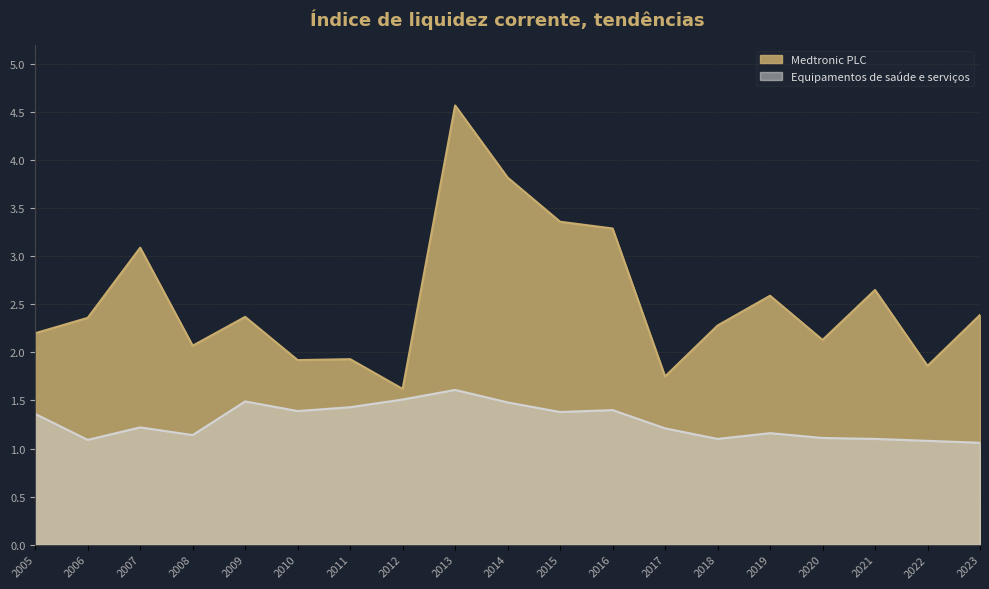

Is it true that Equipamentos de saúde e serviços equals 1.5 at 2014?

True